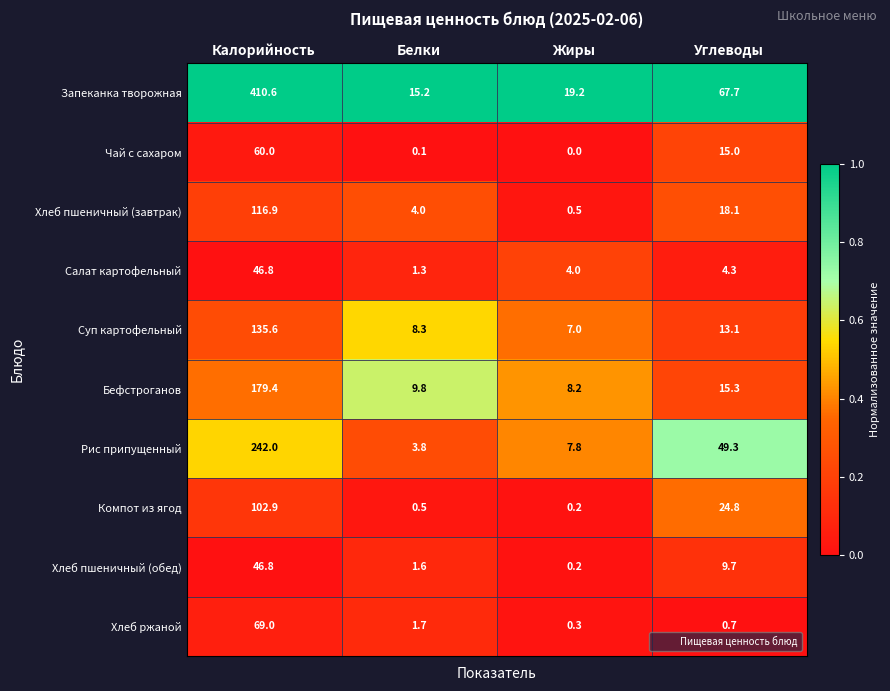

The Запеканка творожная series shows 202.7 at Калорийность. True or false?

False